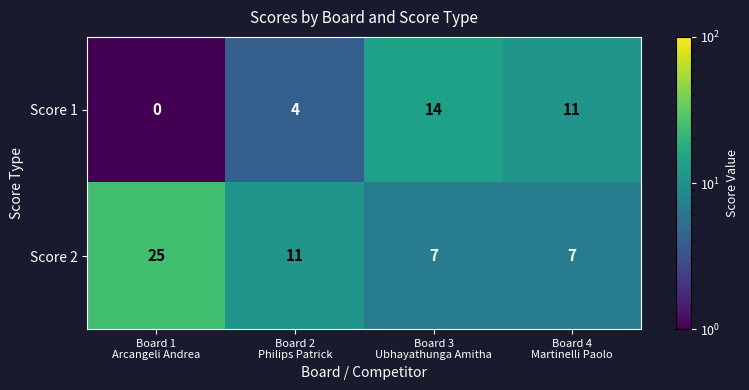

At how many categories does at least one series exceed 4?

4